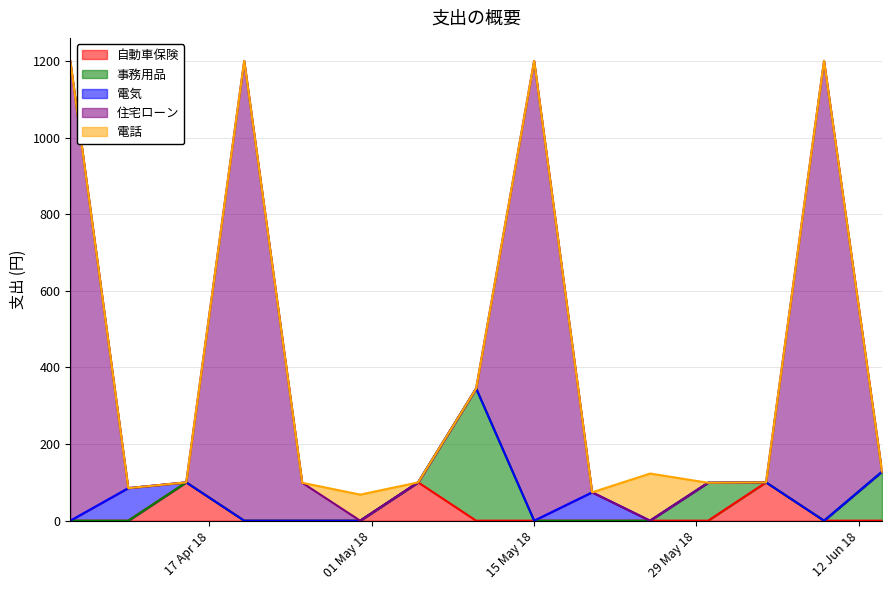

What is the average value of the 自動車保険 series?

20